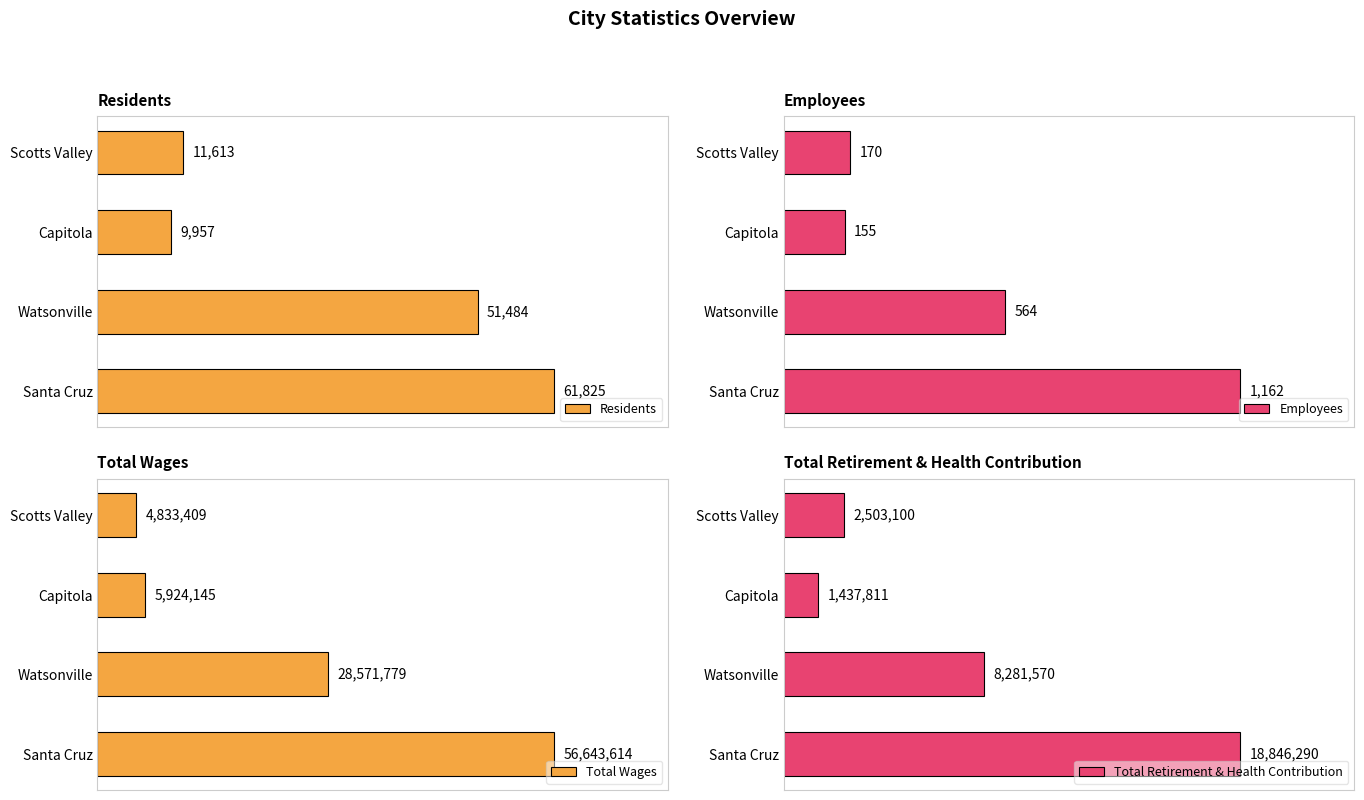

What are all the series names shown in the legend?

Residents, Employees, Total Wages, Total Retirement & Health Contribution